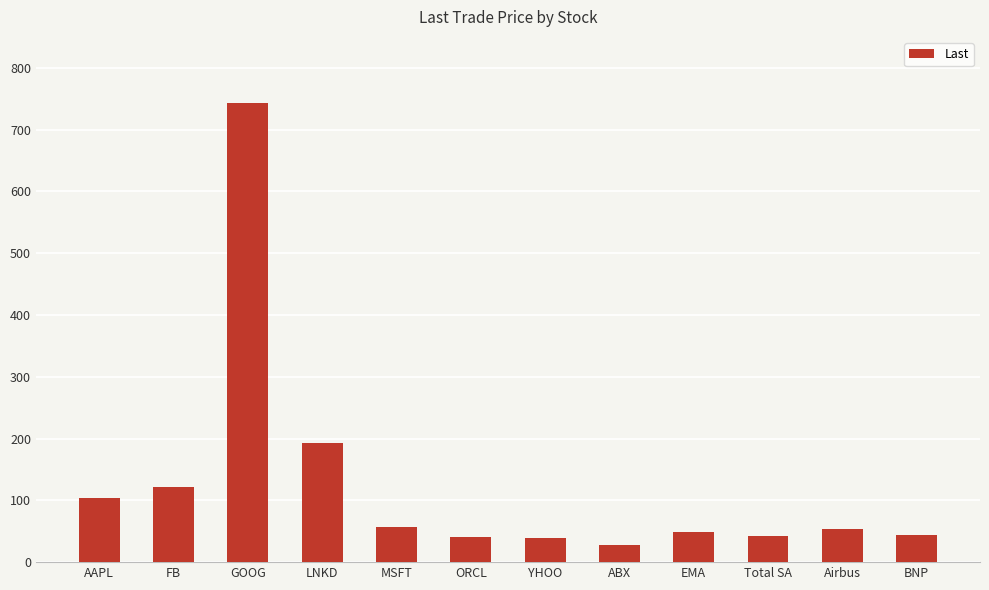

What is the value of the 2nd bar from the left?

122.1